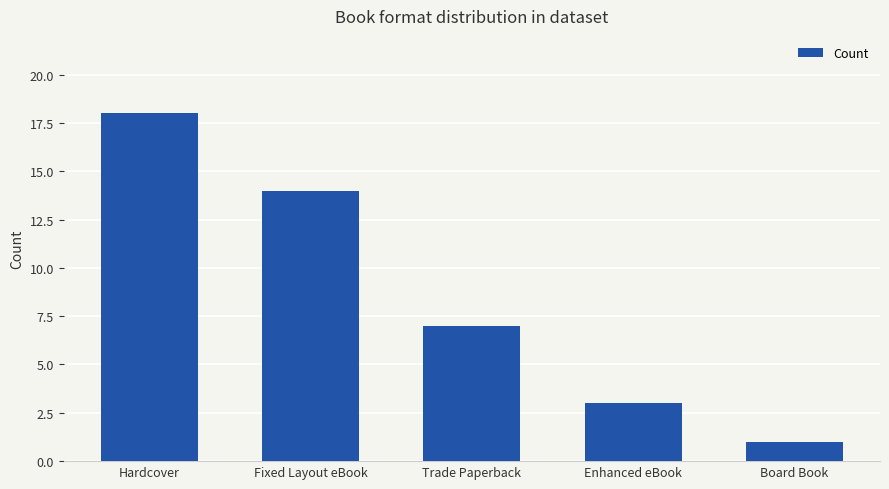

What is the difference between the values at Board Book and Trade Paperback?

6